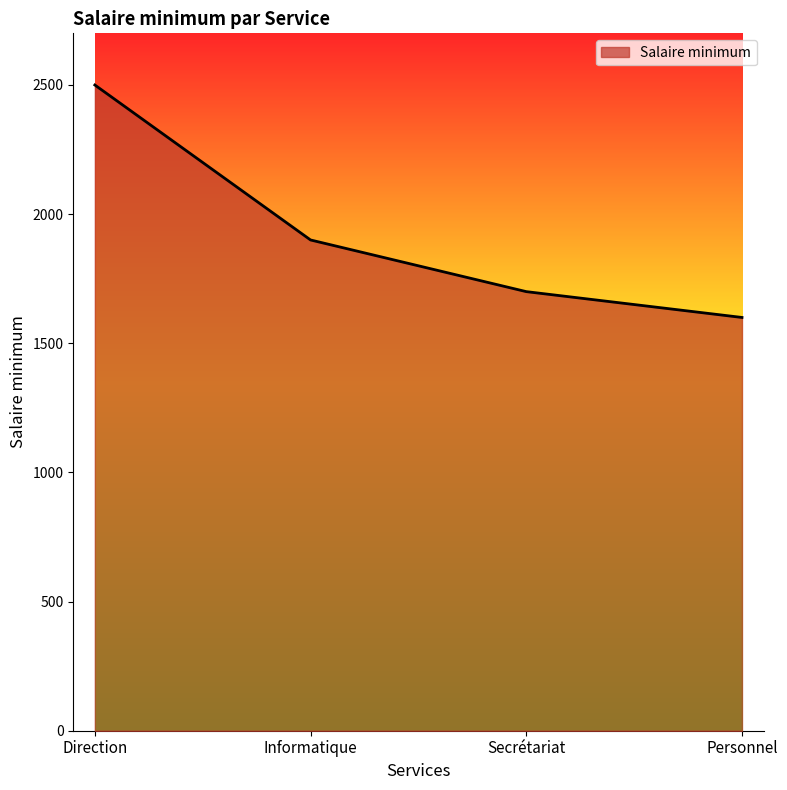

Approximately how many times larger is the value at Secrétariat compared to Direction?

0.7